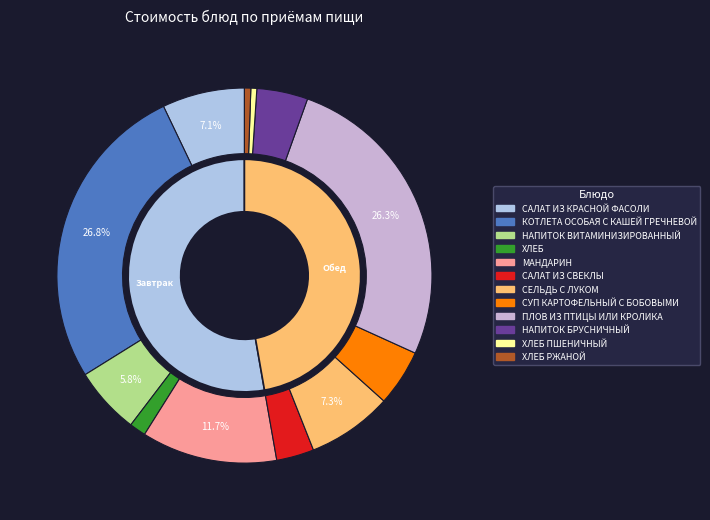

Is it true that ХЛЕБ РЖАНОЙ is 11% of the pie?

False